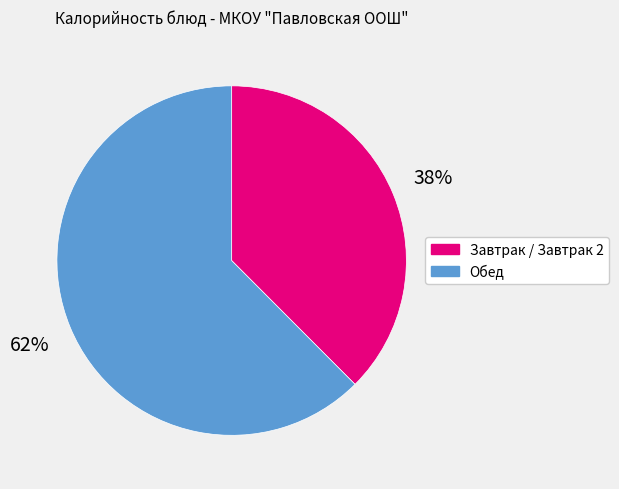

Count the number of slices in the pie.

2